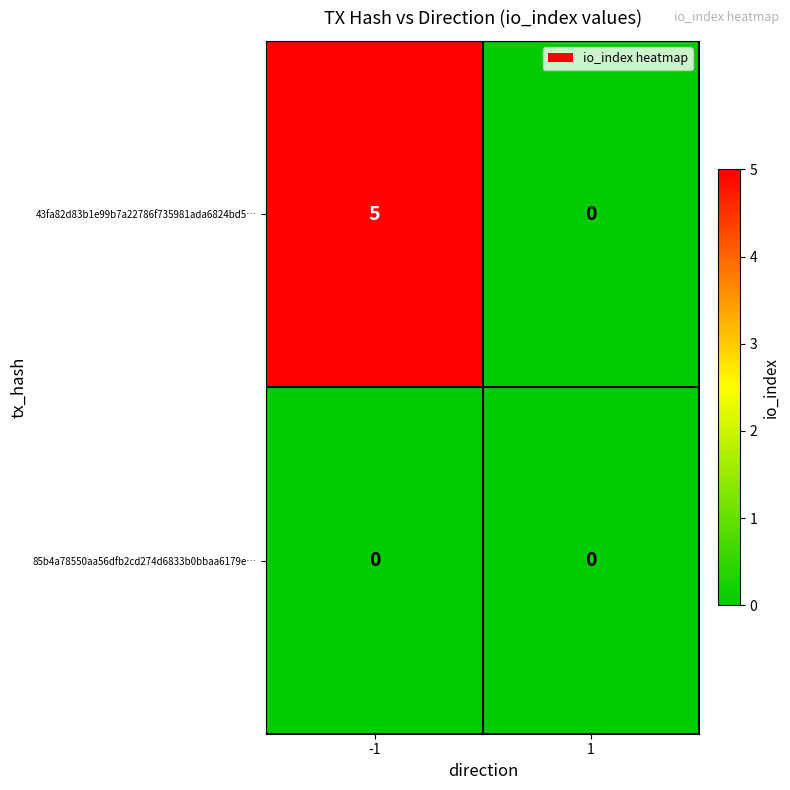

What is the difference between the maximum and minimum values in the 43fa82d83b1e99b7a22786f735981ada6824bd5… series?

5